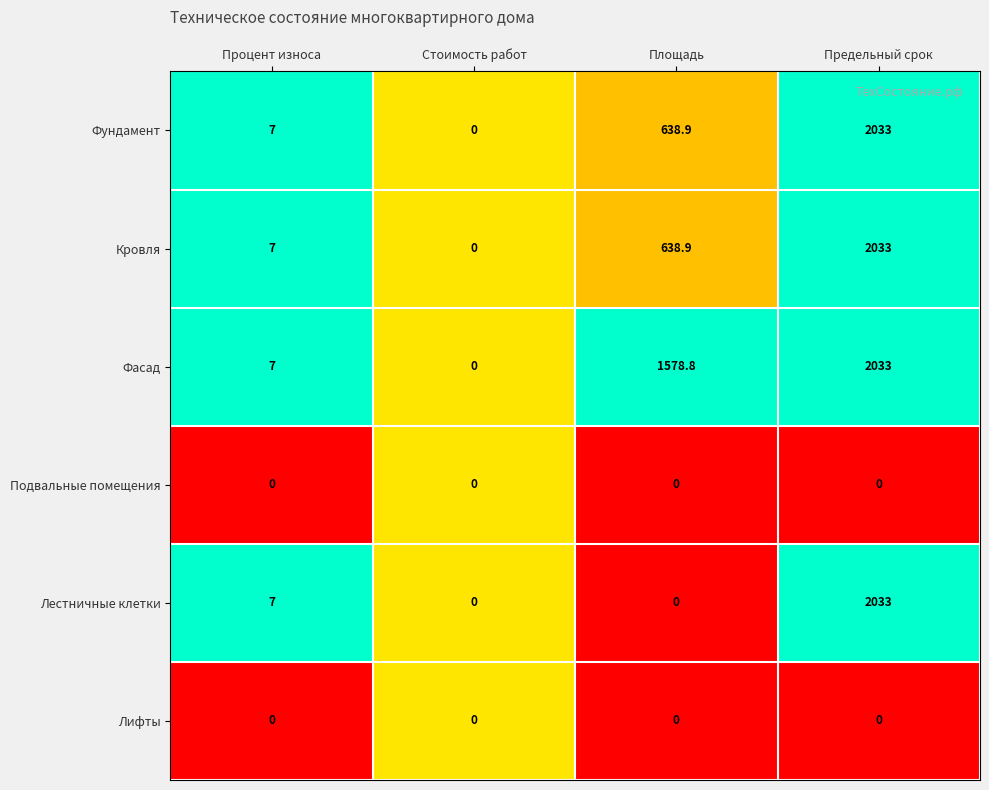

Reading left to right, what are all the values shown in this chart?

Фундамент: Процент износа=7.0	Стоимость работ=0.0	Площадь=638.9	Предельный срок=2033.0
Кровля: Процент износа=7.0	Стоимость работ=0.0	Площадь=638.9	Предельный срок=2033.0
Фасад: Процент износа=7.0	Стоимость работ=0.0	Площадь=1578.8	Предельный срок=2033.0
Подвальные помещения: Процент износа=0.0	Стоимость работ=0.0	Площадь=0.0	Предельный срок=0.0
Лестничные клетки: Процент износа=7.0	Стоимость работ=0.0	Площадь=0.0	Предельный срок=2033.0
Лифты: Процент износа=0.0	Стоимость работ=0.0	Площадь=0.0	Предельный срок=0.0